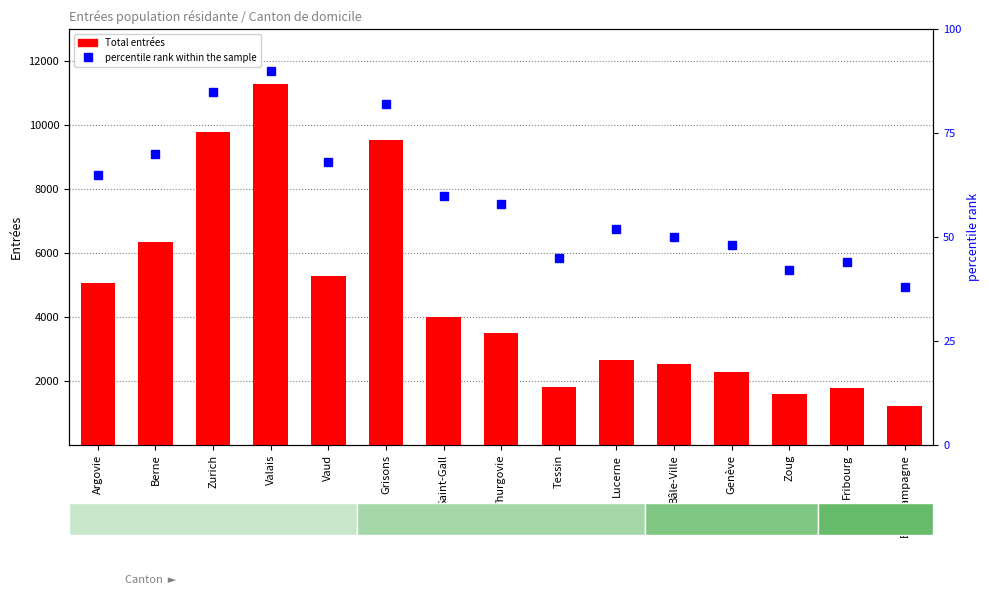

Reading left to right, transcribe all the data shown in this chart.

Total entrées: 5080	6340	9786	11291	5285	9539	3996	3499	1826	2665	2531	2279	1583	1768	1222
percentile rank within the sample: 65	70	85	90	68	82	60	58	45	52	50	48	42	44	38